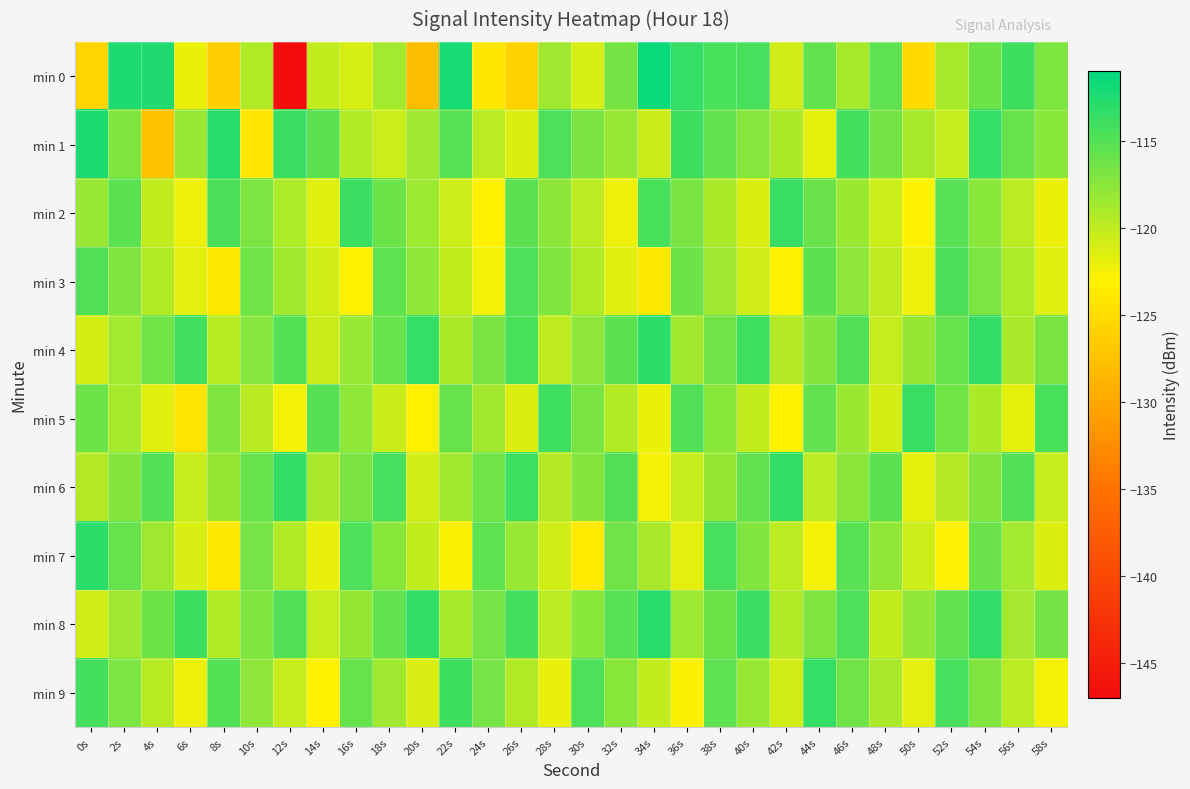

How many series are shown in this chart?

10